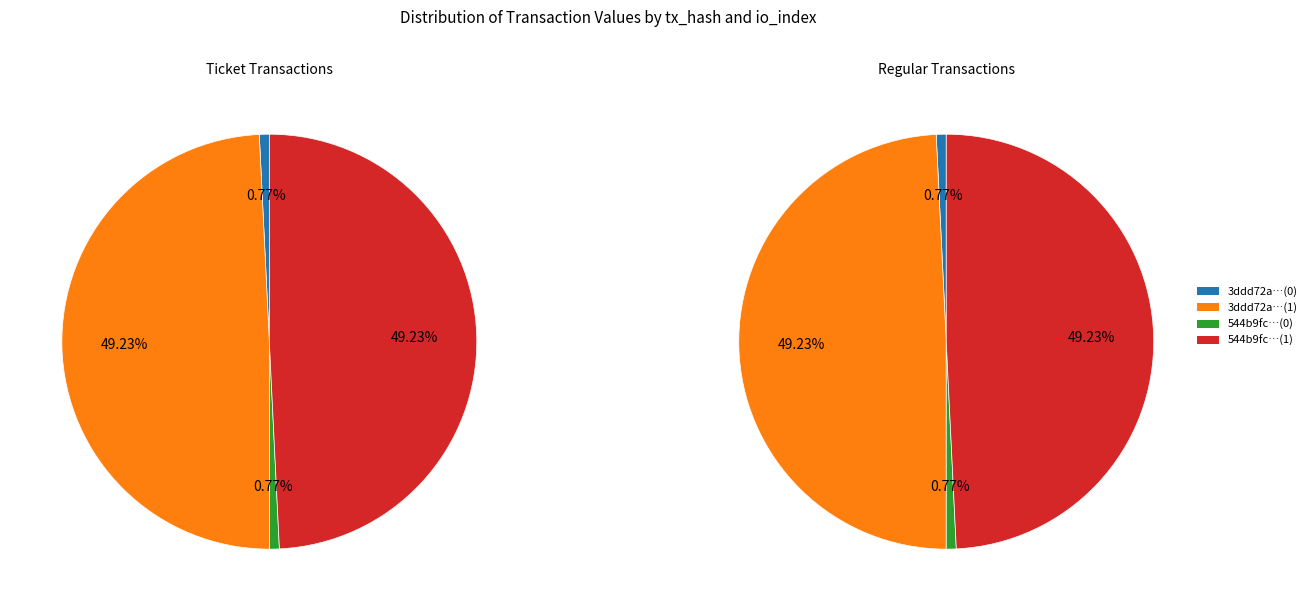

To the nearest percent, what portion does 3 represent?

49%